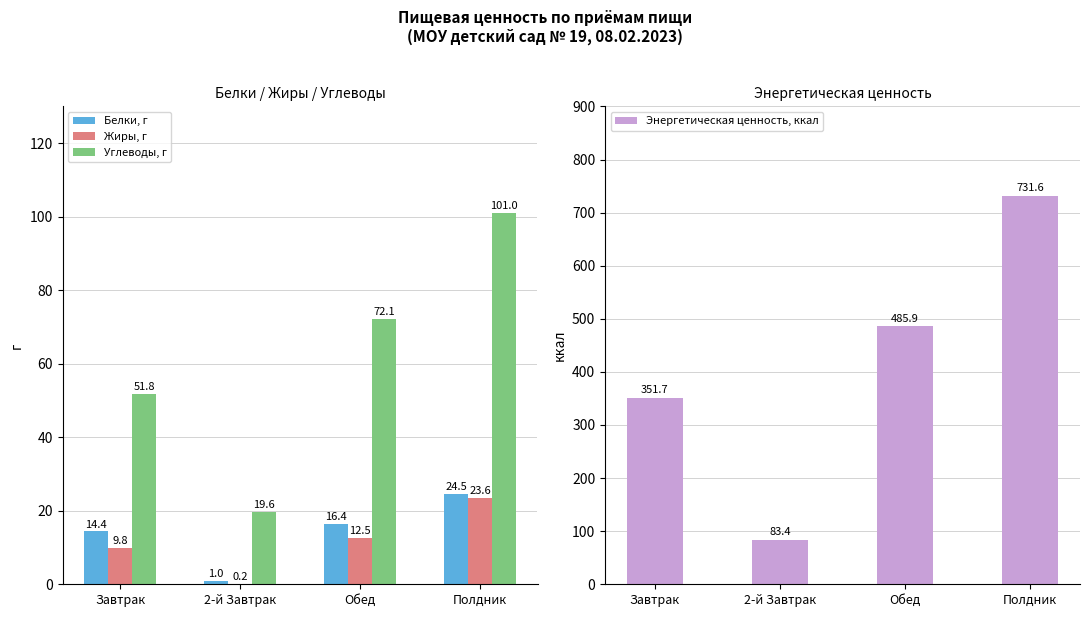

What is the difference between the maximum and minimum values in the Углеводы, г series?

81.4